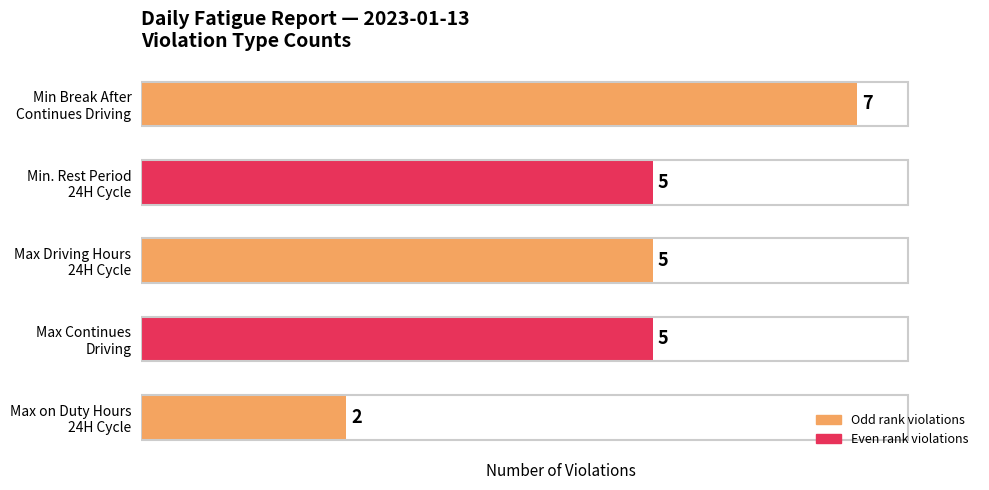

What is the sum of all values?

24